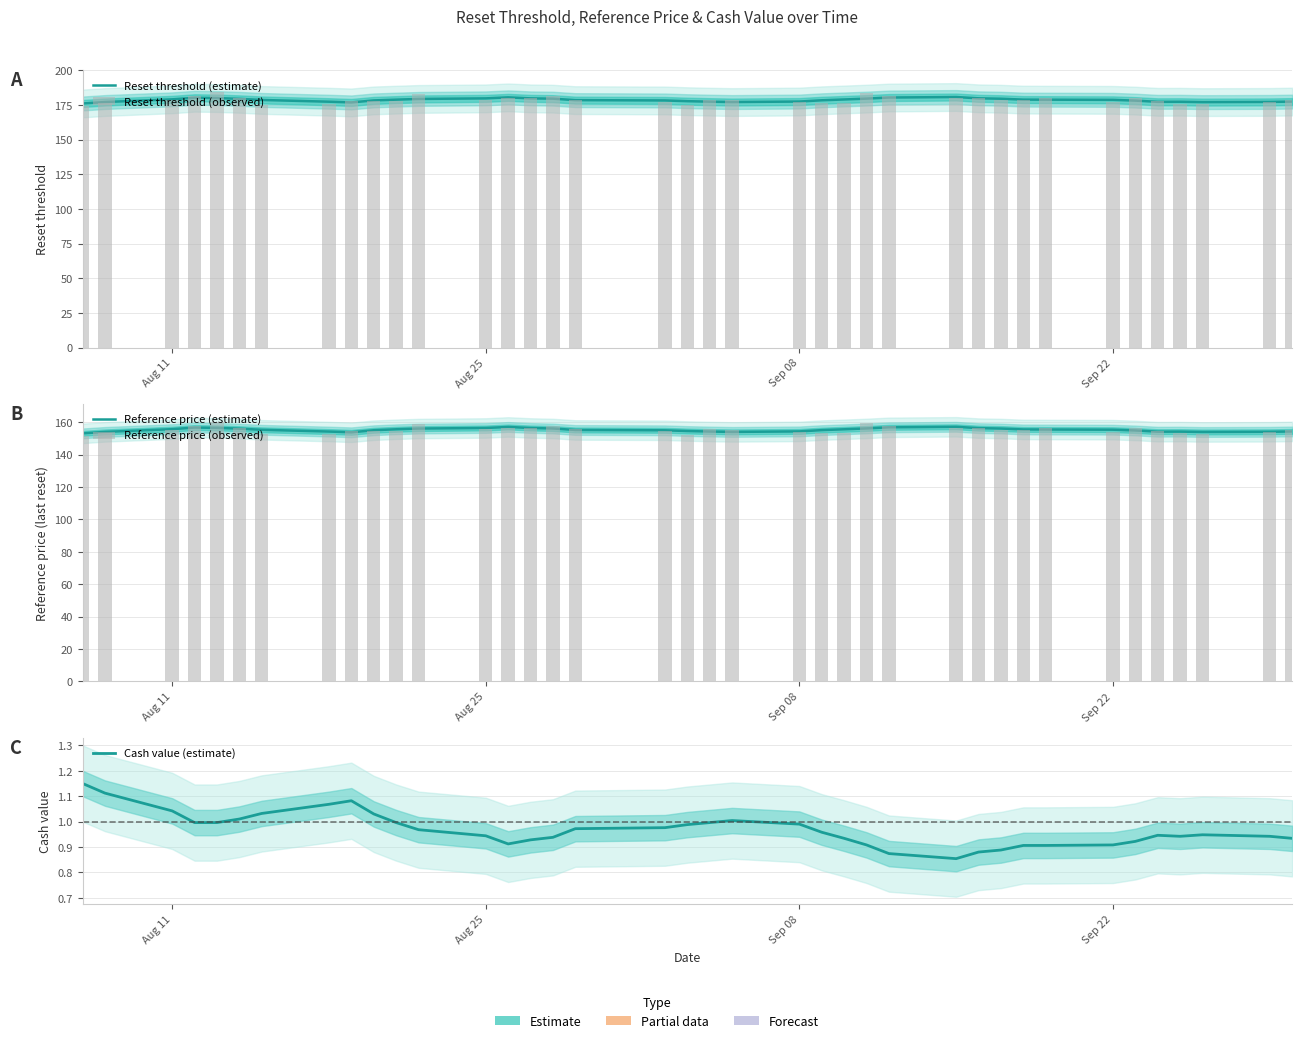

What is the average value of the Reset threshold (observed) series?

178.5